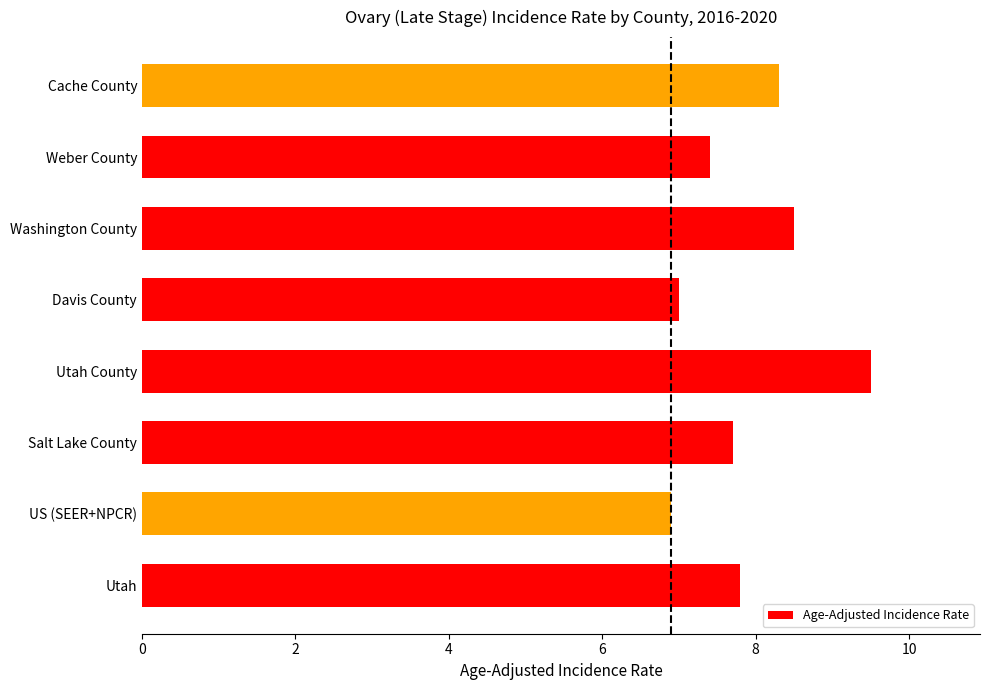

What is the greatest value displayed?

9.5